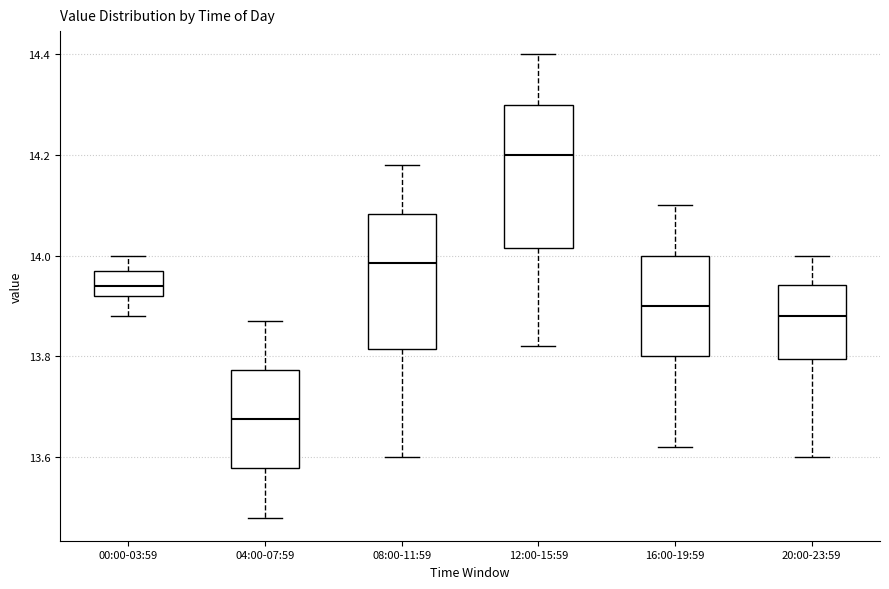

Reading left to right, read every box against the y-axis: the position of its median line, the range the box covers, and the ends of its whiskers. The values are not printed on the chart, so give them approximately, as read against the axis.

00:00-03:59: median 13.94, box 13.92 to 13.98, whiskers 13.88 to 14.00
04:00-07:59: median 13.68, box 13.58 to 13.78, whiskers 13.48 to 13.88
08:00-11:59: median 13.98, box 13.82 to 14.08, whiskers 13.60 to 14.18
12:00-15:59: median 14.20, box 14.02 to 14.30, whiskers 13.82 to 14.40
16:00-19:59: median 13.90, box 13.80 to 14.00, whiskers 13.62 to 14.10
20:00-23:59: median 13.88, box 13.80 to 13.94, whiskers 13.60 to 14.00